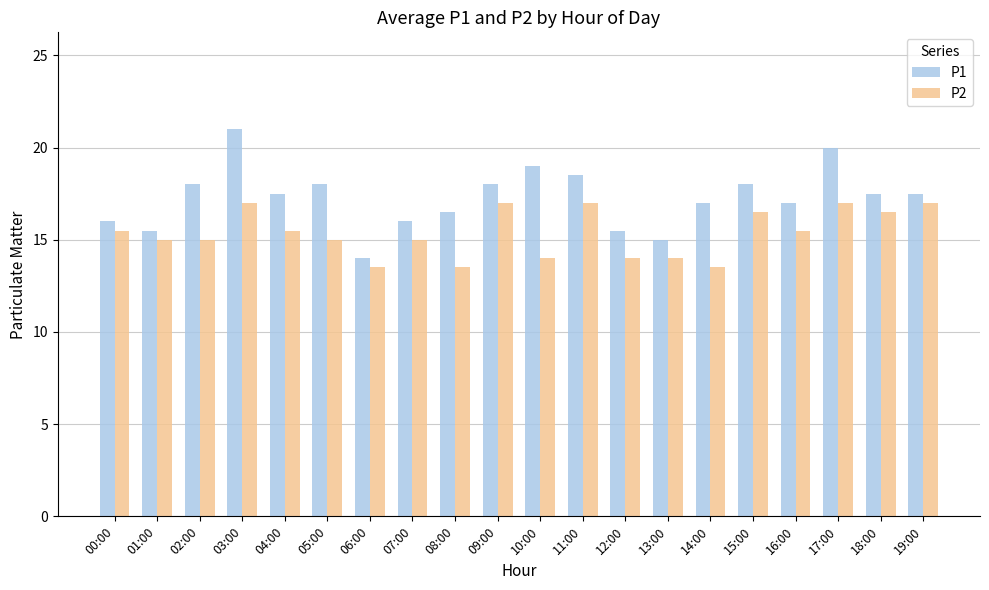

What is the difference between the maximum and second lowest values in the P1 series?

6.0